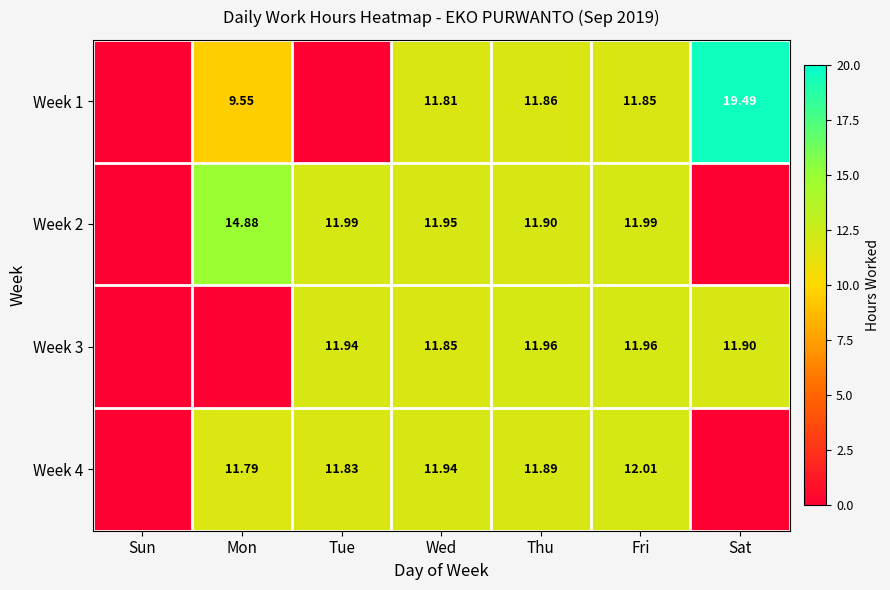

Is the value of Week 3 at Thu greater than the value of Week 2 at Fri?

No